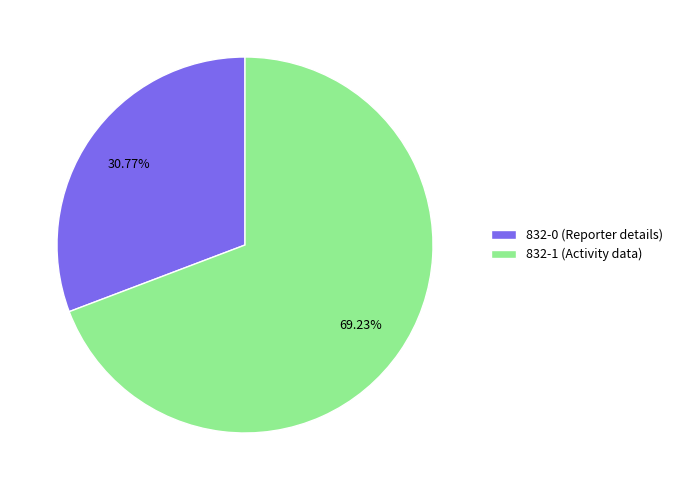

What is the ratio of the value at 832-0 (Reporter details) to the value at 832-1 (Activity data)?

0.4